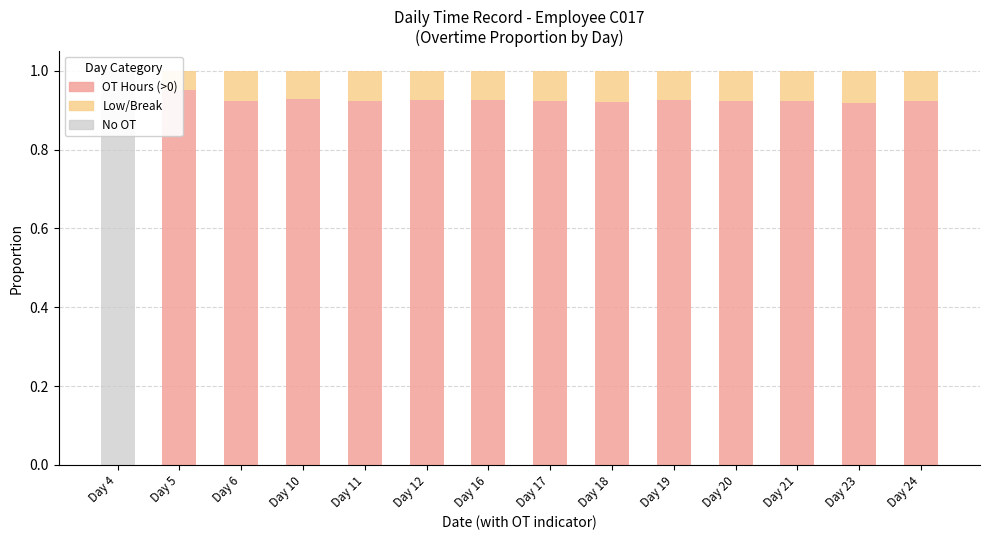

How many series are shown in this chart?

3